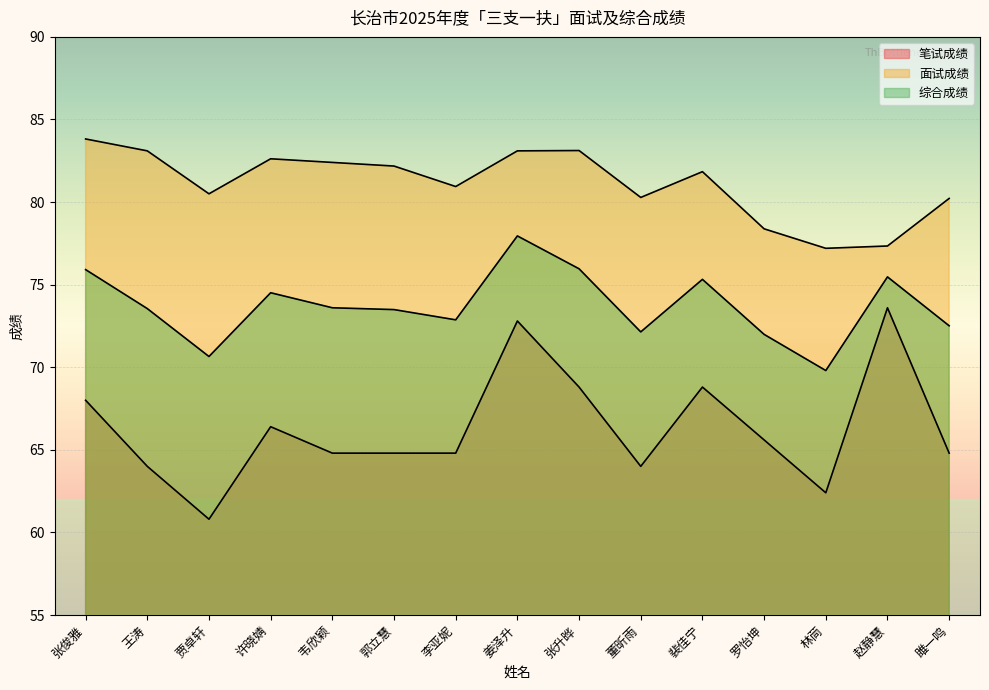

Rank the series by their maximum value, from highest to lowest.

面试成绩, 综合成绩, 笔试成绩